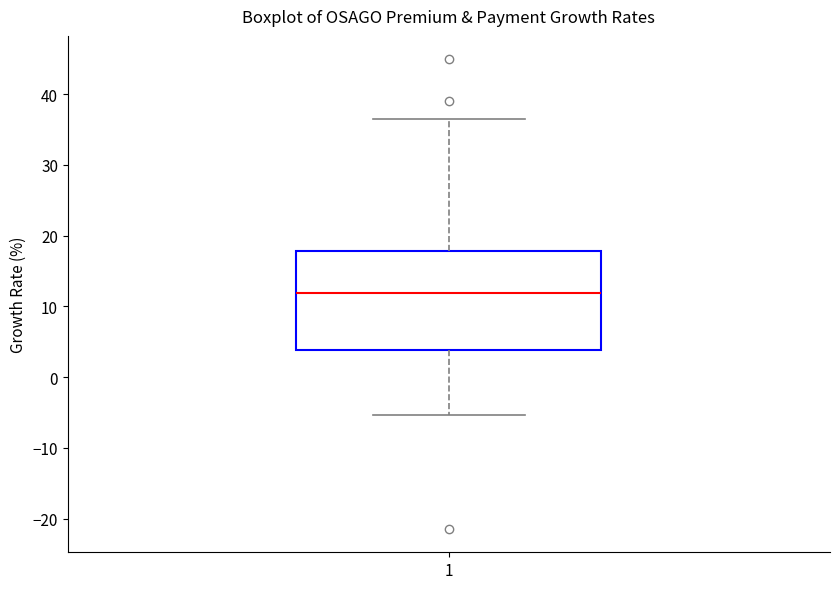

Read this box plot against the y-axis: the position of the median line, the range covered by the box, and the ends of both whiskers. The values are not printed on the chart, so give them approximately, as read against the axis.

median 12, box 4 to 18, whiskers -5 to 36